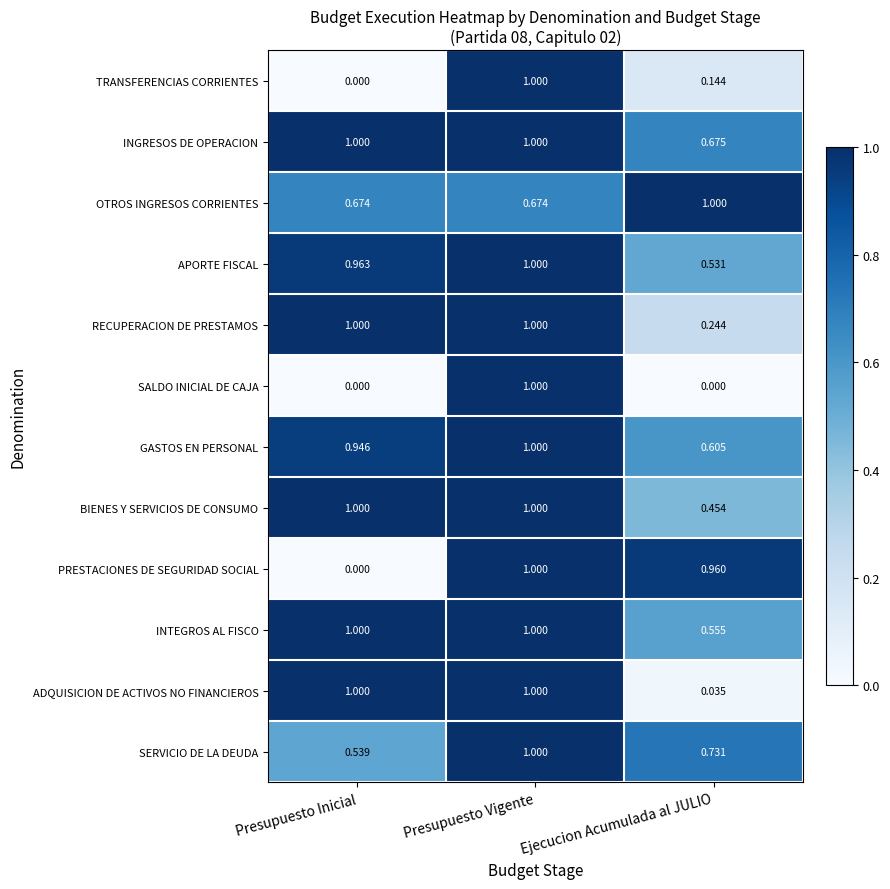

Which series changed the most between Presupuesto Vigente and Ejecucion Acumulada al JULIO?

SALDO INICIAL DE CAJA